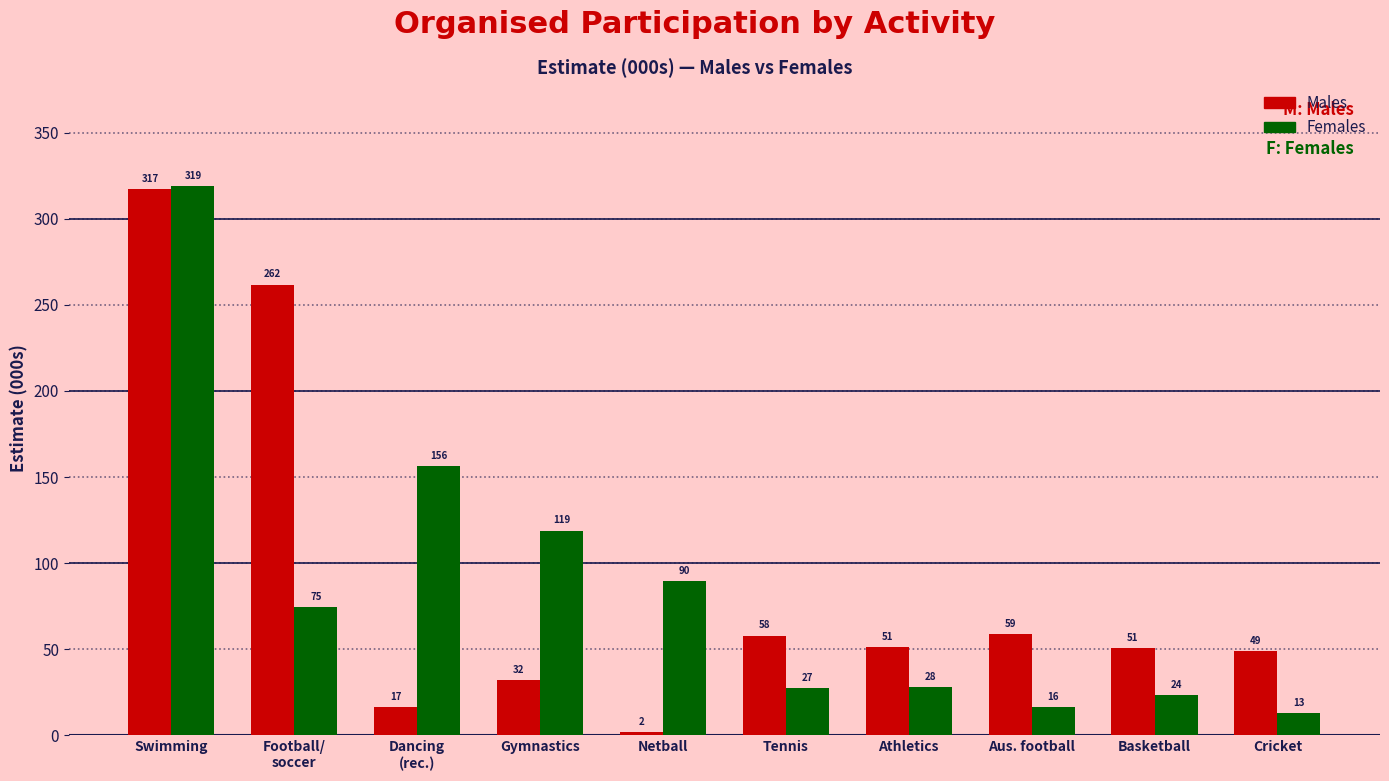

Is it true that Males equals 48.9 at Cricket?

True